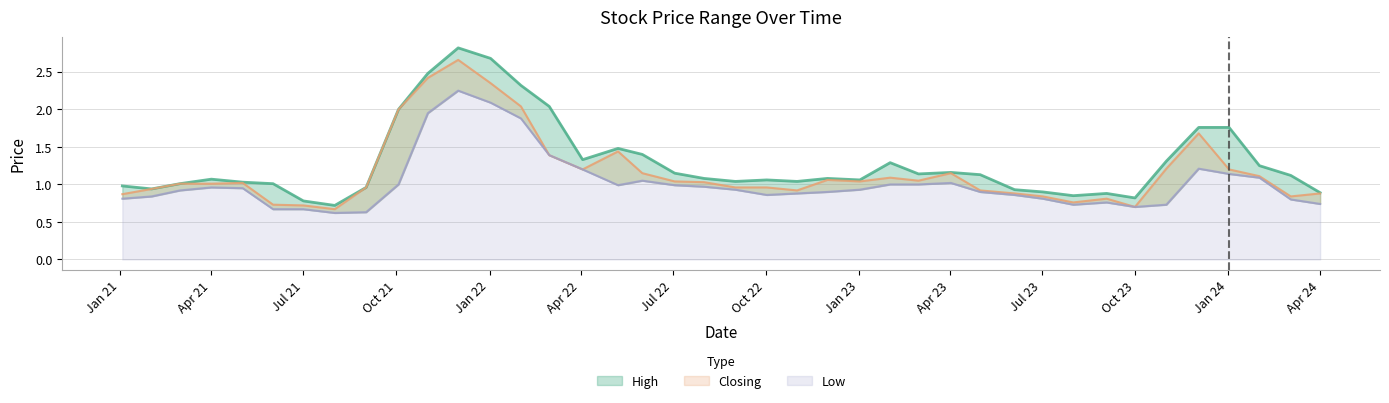

What is the lowest value of the Low series?

0.6